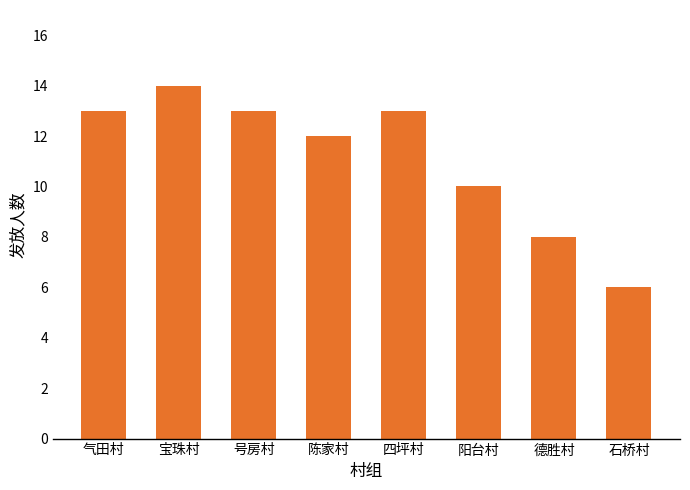

Reading left to right, what are all the values shown in this chart?

13	14	13	12	13	10	8	6